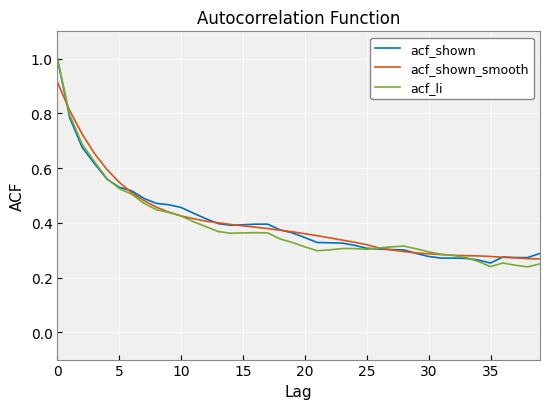

What is the maximum value for acf_shown?

1.0